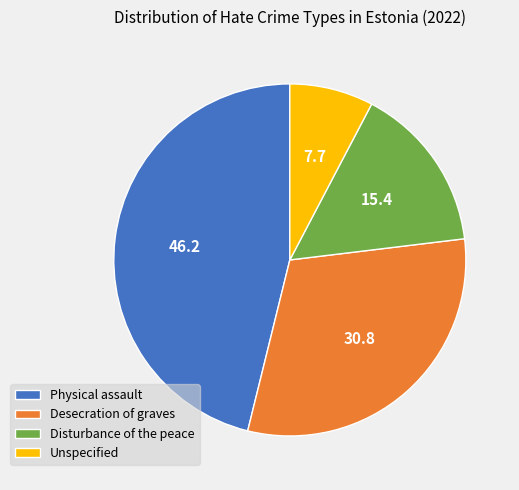

Rank the categories by value from lowest to highest.

Unspecified, Disturbance of the peace, Desecration of graves, Physical assault